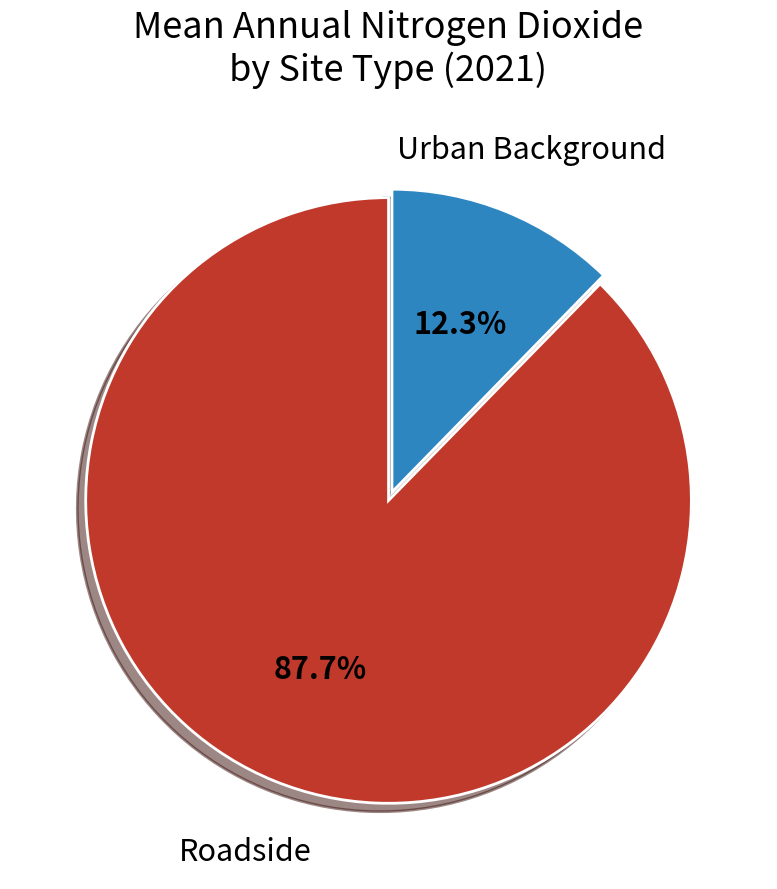

Is there a majority slice in this chart?

Yes